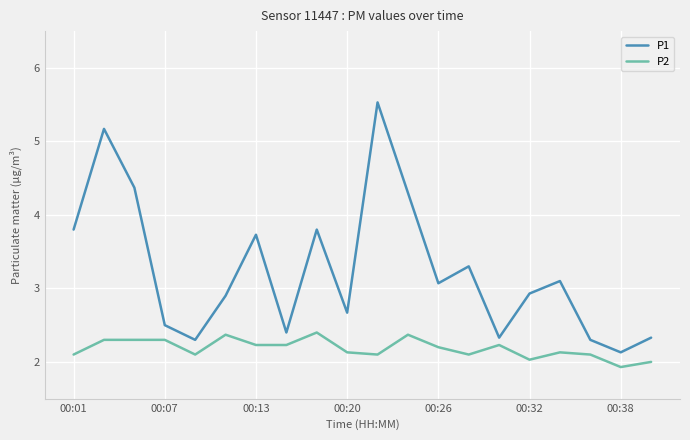

Which series has the largest total across all categories?

P1